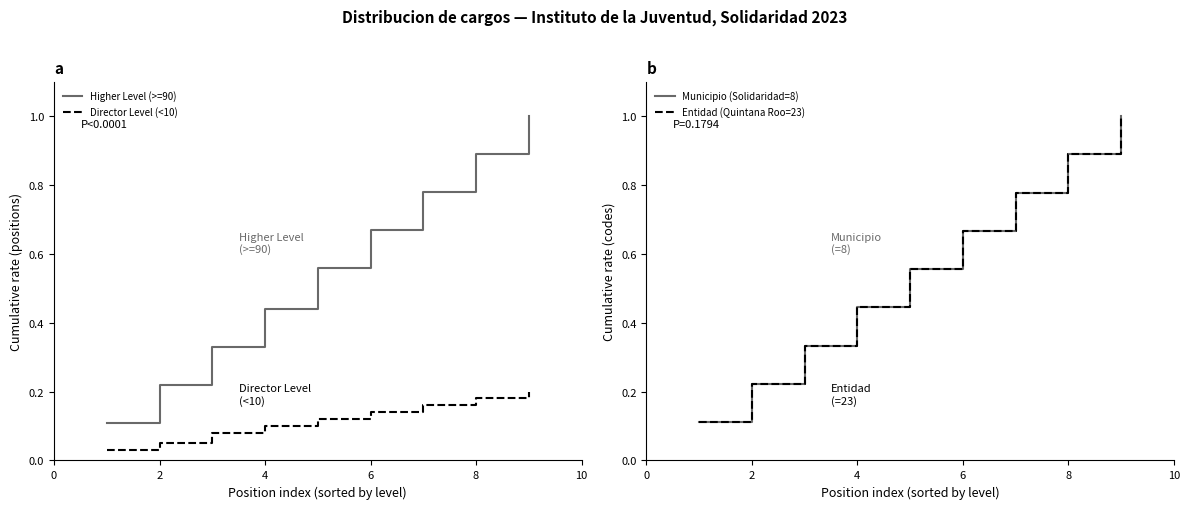

What is the total value across all series at 8?

2.1